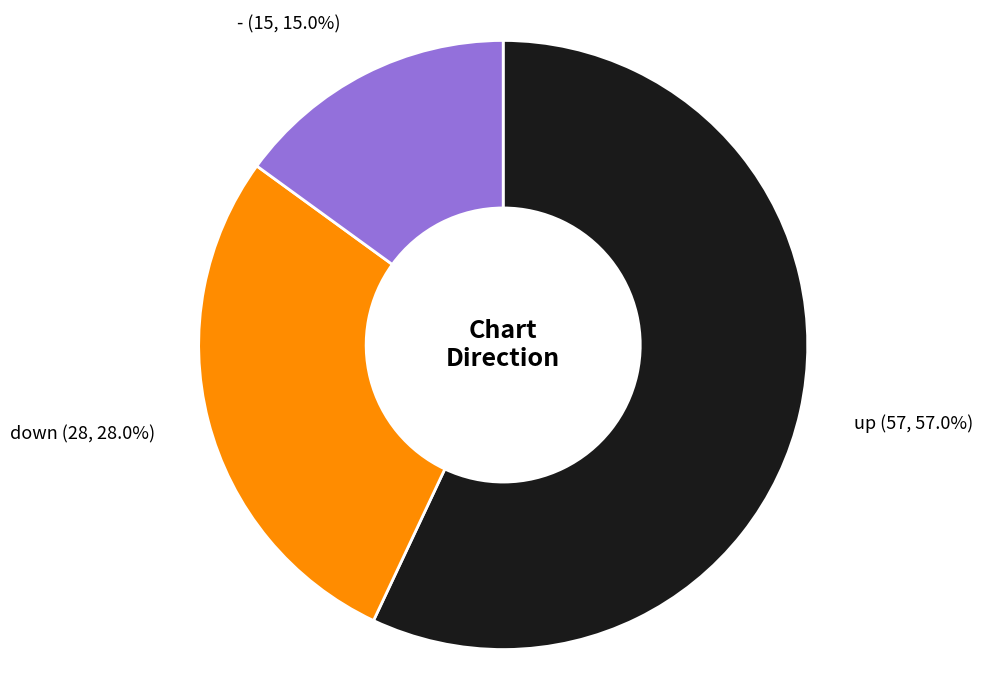

Which slice is the largest?

up